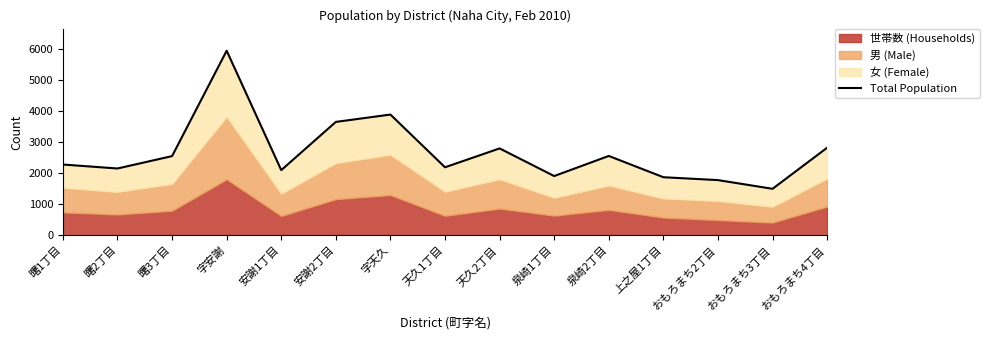

Reading right to left, list all the values displayed in this chart.

2822	1496	1777	1870	2557	1908	2800	2191	3893	3656	2099	5954	2552	2152	2280